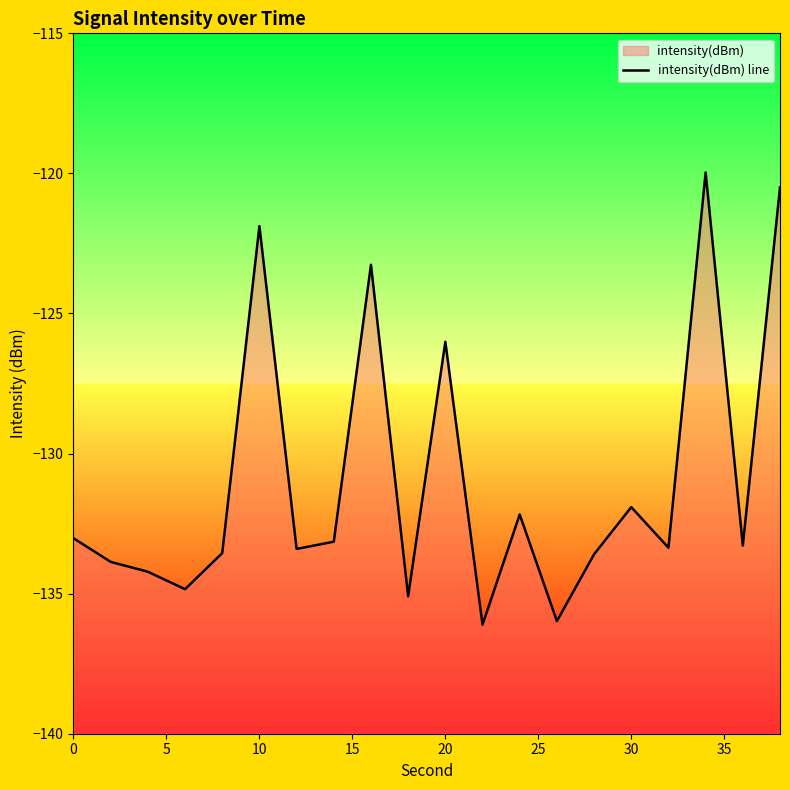

How many lines are shown in the chart?

1